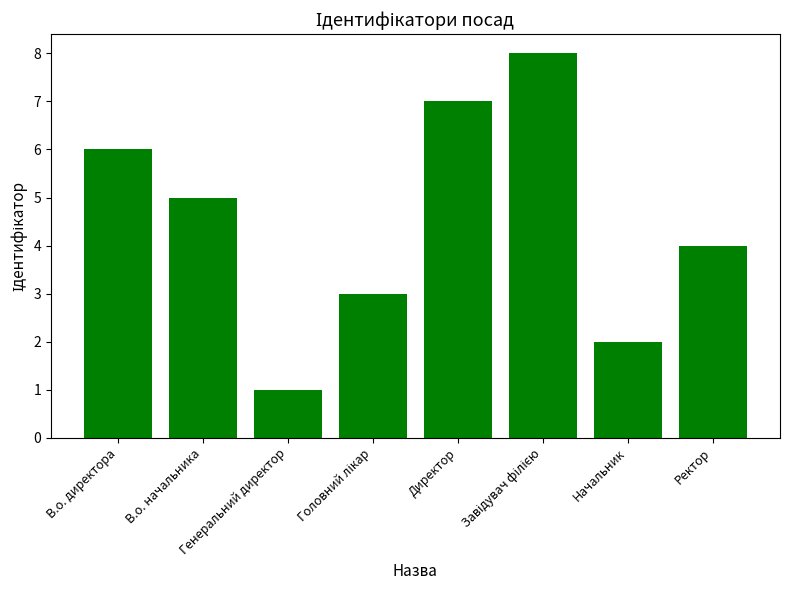

The value at Начальник is 2. True or false?

True